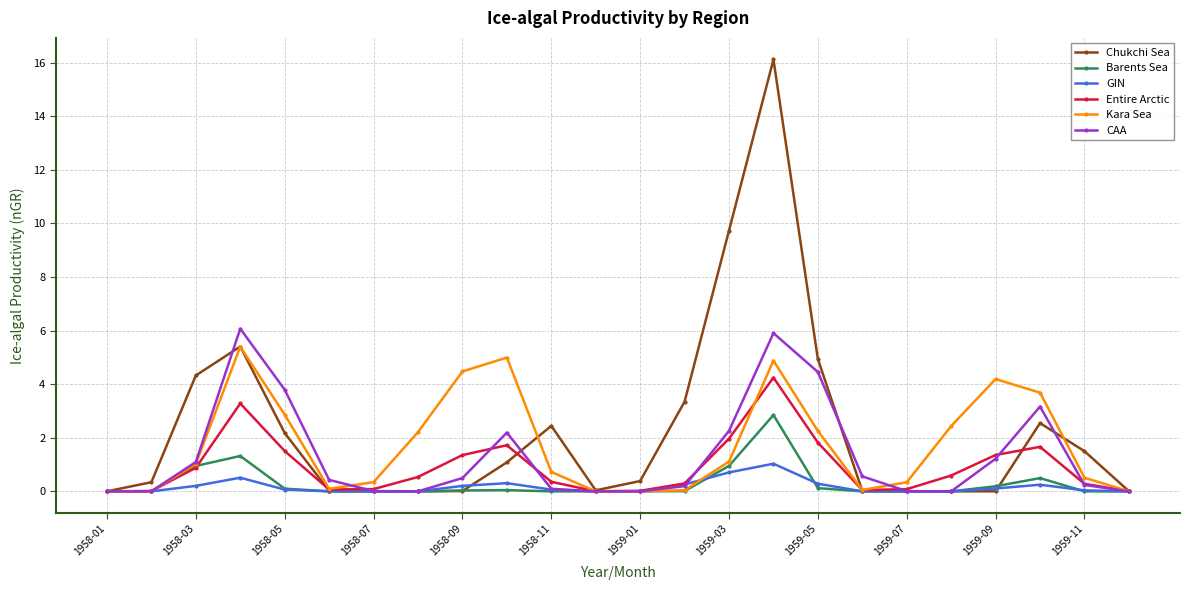

Which series has the largest range (max minus min)?

Chukchi Sea